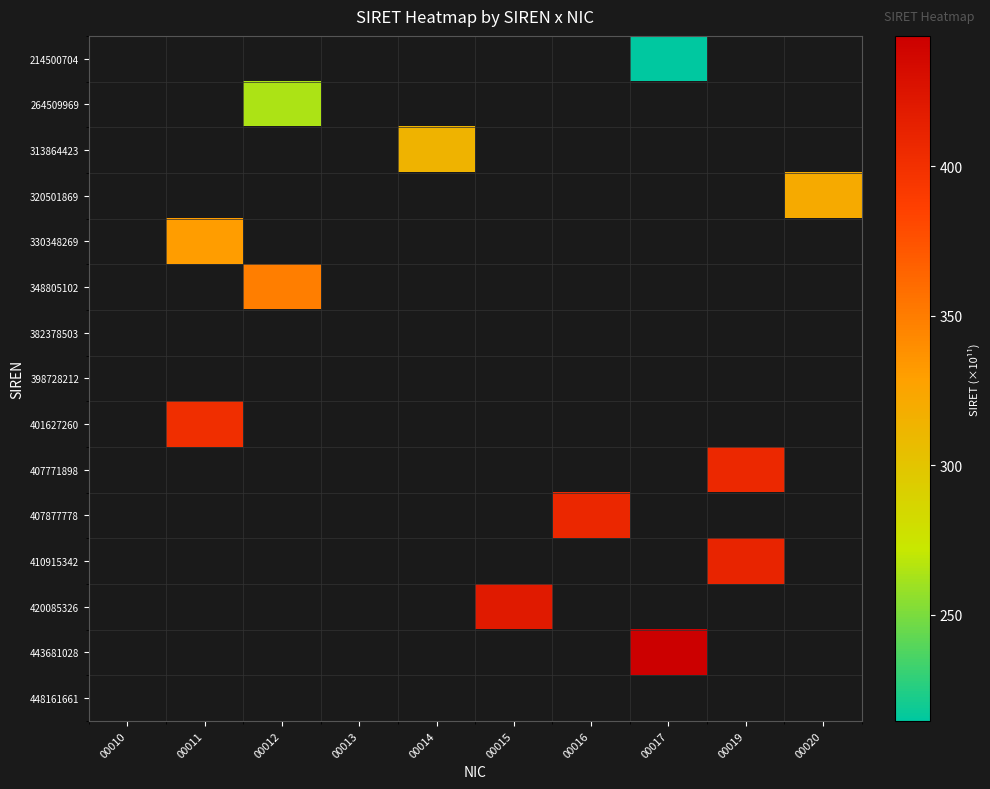

What is the smallest value displayed?

214.5